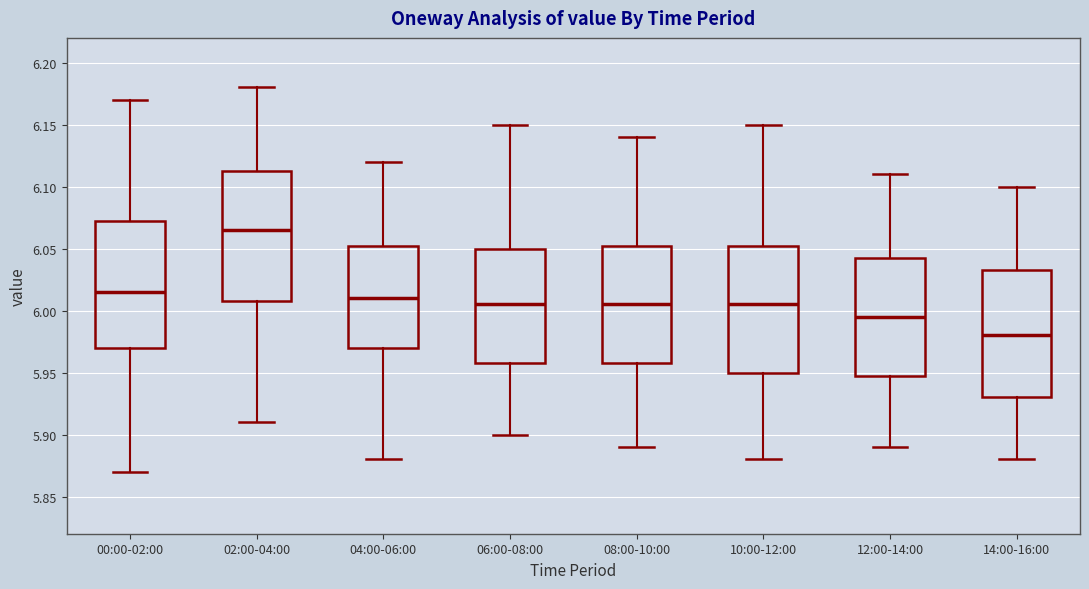

Which box's median line is the highest?

02:00-04:00